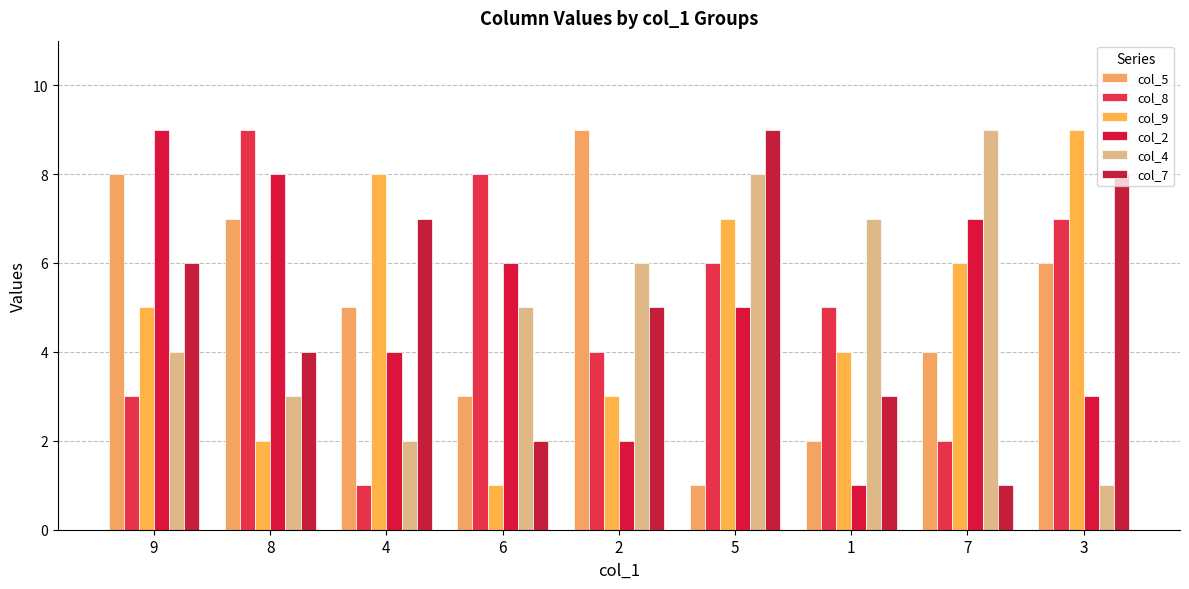

Which series changed the most between 1 and 3?

col_4